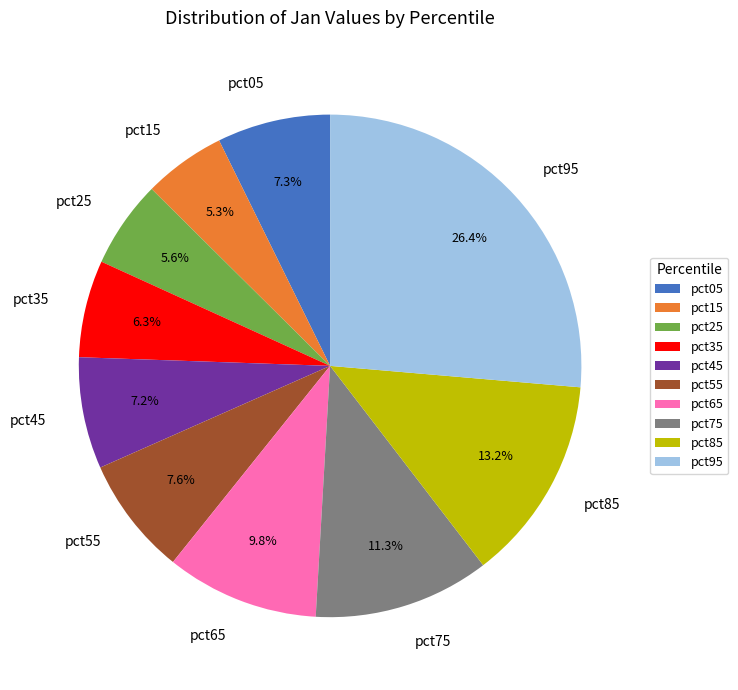

True or false: pct15 accounts for 5% of the total.

True